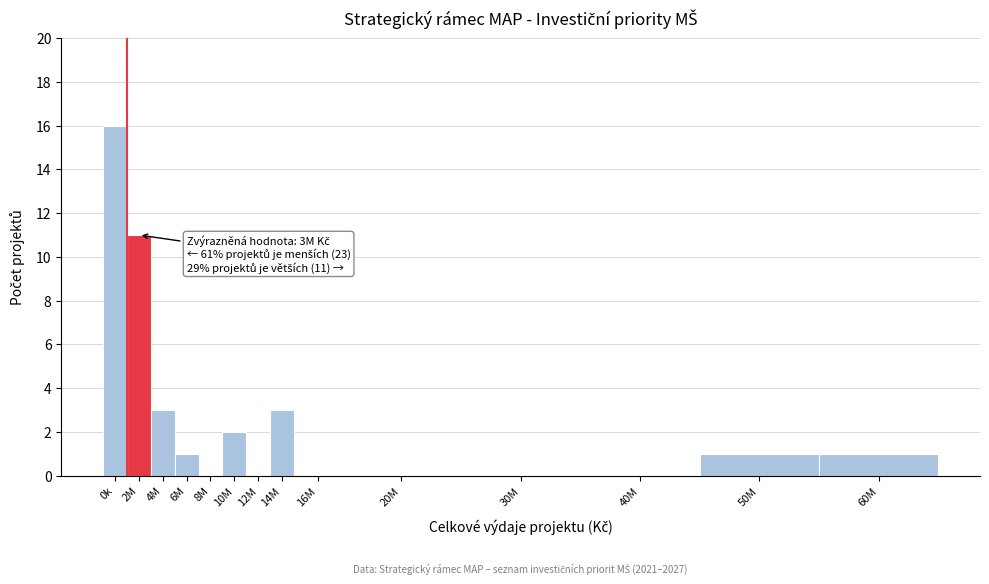

Reading left to right, what are all the values shown in this chart?

0k=16	2M=11	4M=3	6M=1	8M=0	10M=2	12M=0	14M=3	16M=0	20M=0	30M=0	40M=0	50M=1	60M=1